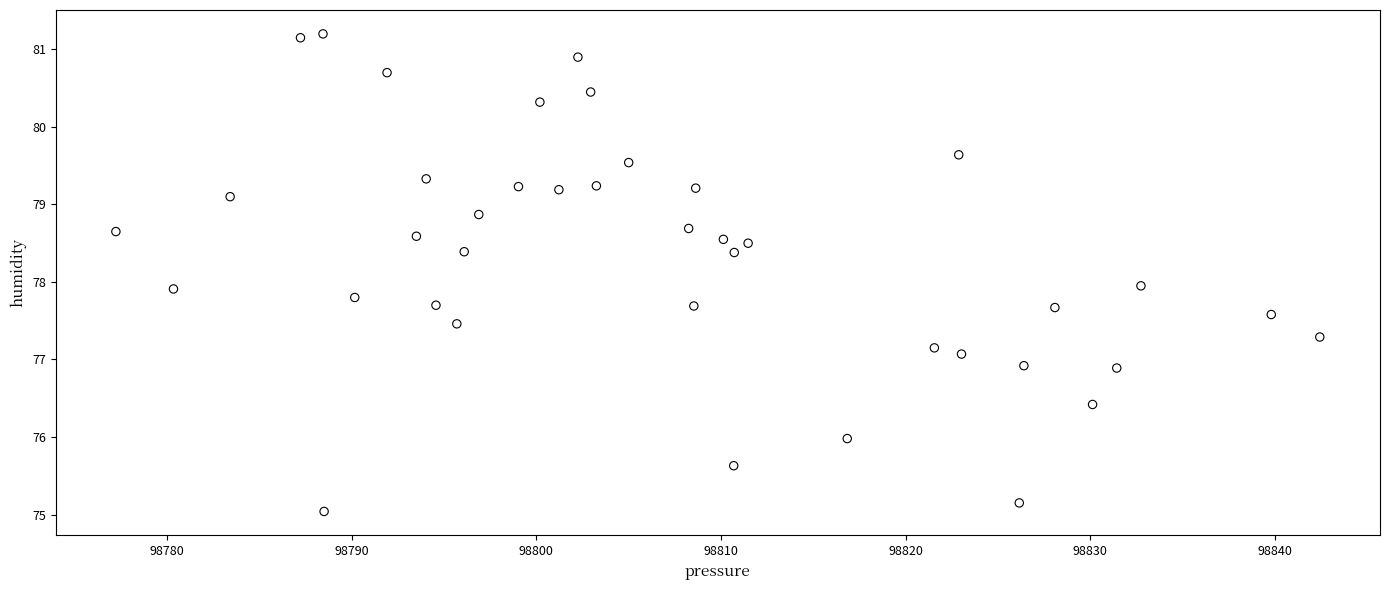

What is the range of X values (max minus min)?

65.2